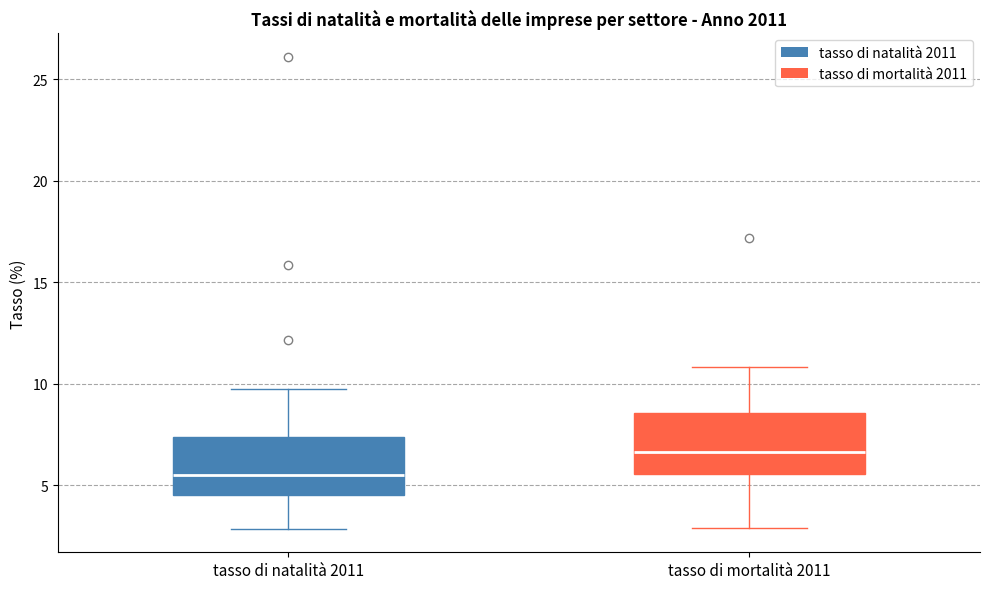

Where does the upper whisker of the box for tasso di natalità 2011 end on the y-axis? The values are not printed on the chart, so give them approximately, as read against the axis.

9.5